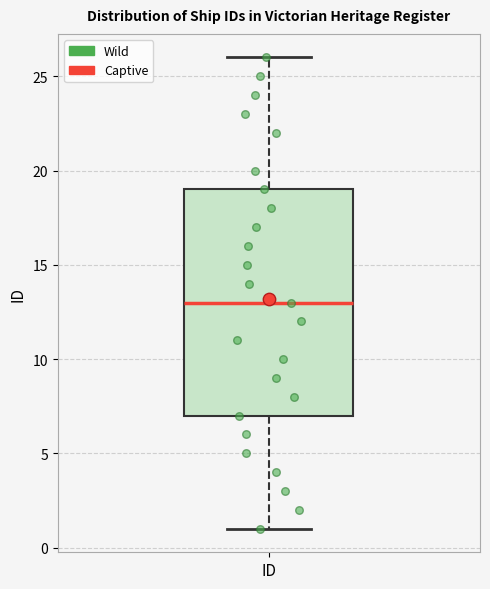

Transcribe this box plot: give where the median line is, the range the box spans, and where the two whiskers end, as read against the y-axis. The values are not printed on the chart, so give them approximately, as read against the axis.

median 13, box 7 to 19, whiskers 1 to 26